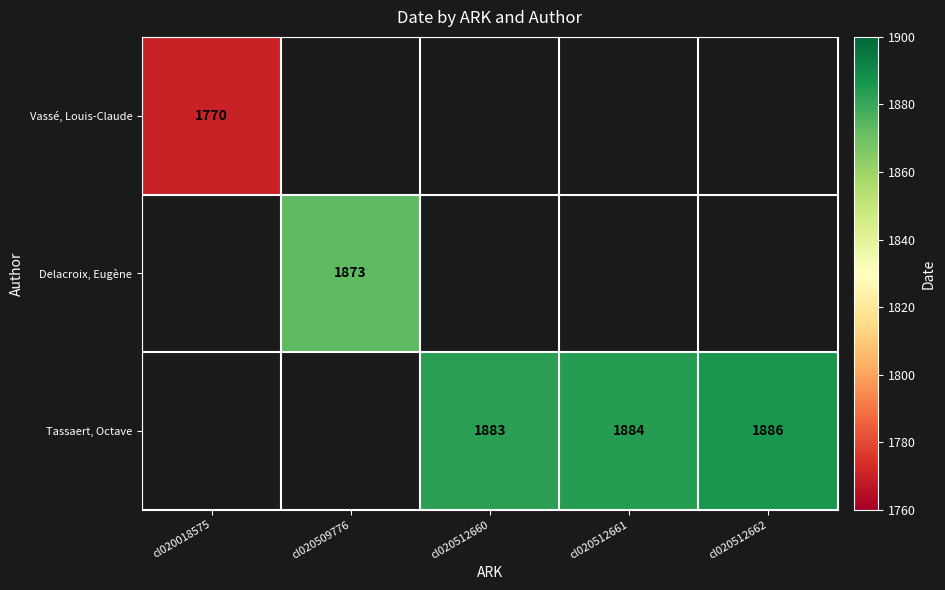

What is the greatest value displayed?

1886.0